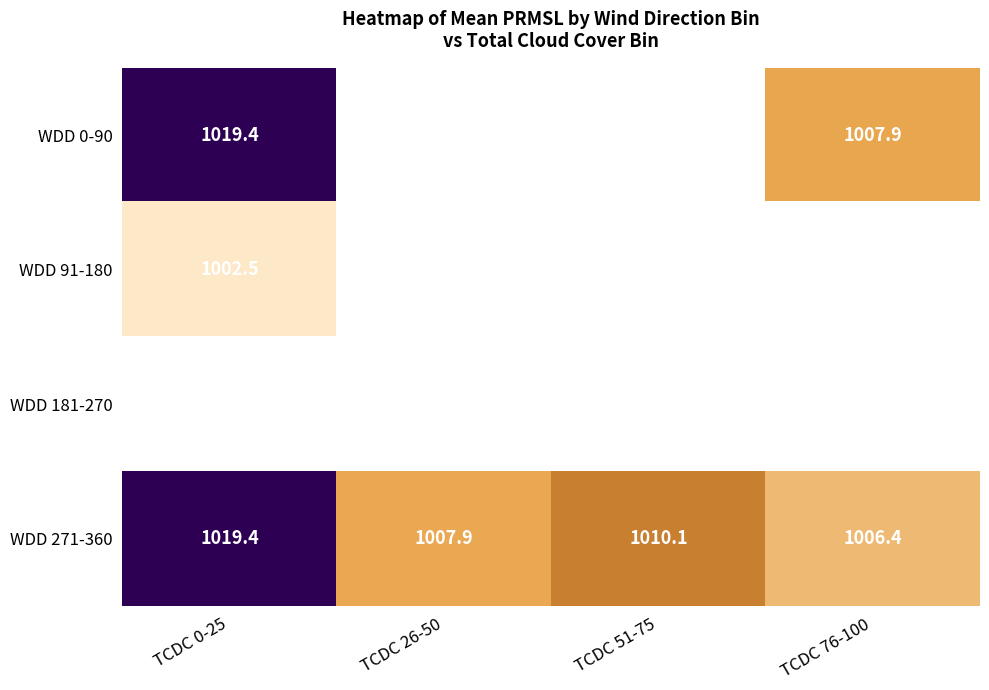

Is the value of WDD 271-360 at TCDC 26-50 greater than the value of WDD 0-90 at TCDC 0-25?

No